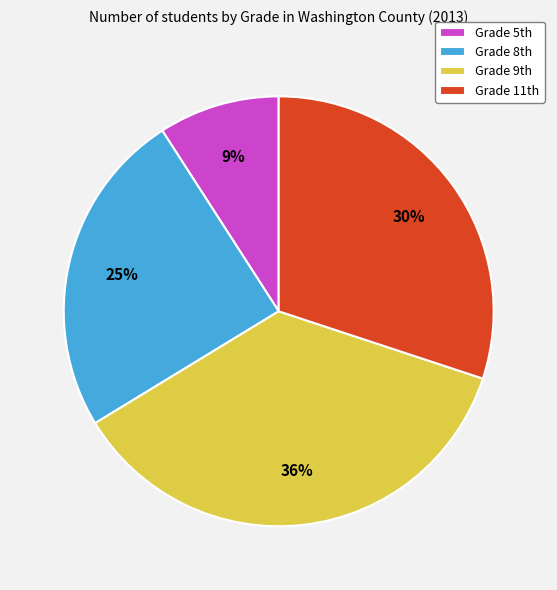

Count the number of slices in the pie.

4